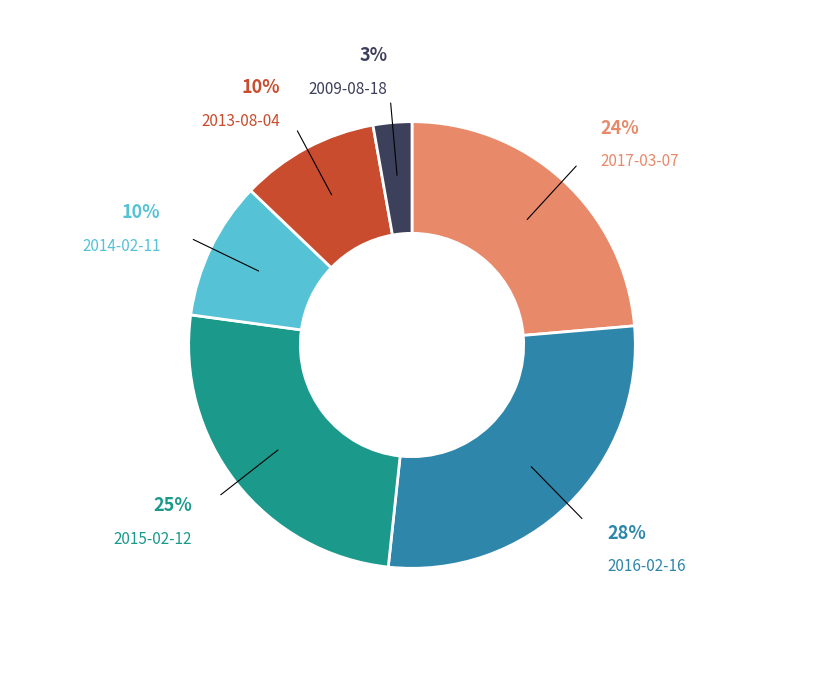

What percentage is the 2017-03-07 slice, to the nearest percent?

24%